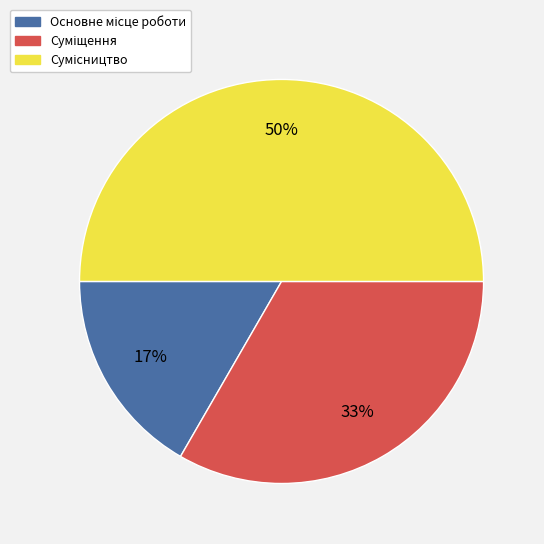

Count the number of slices in the pie.

3